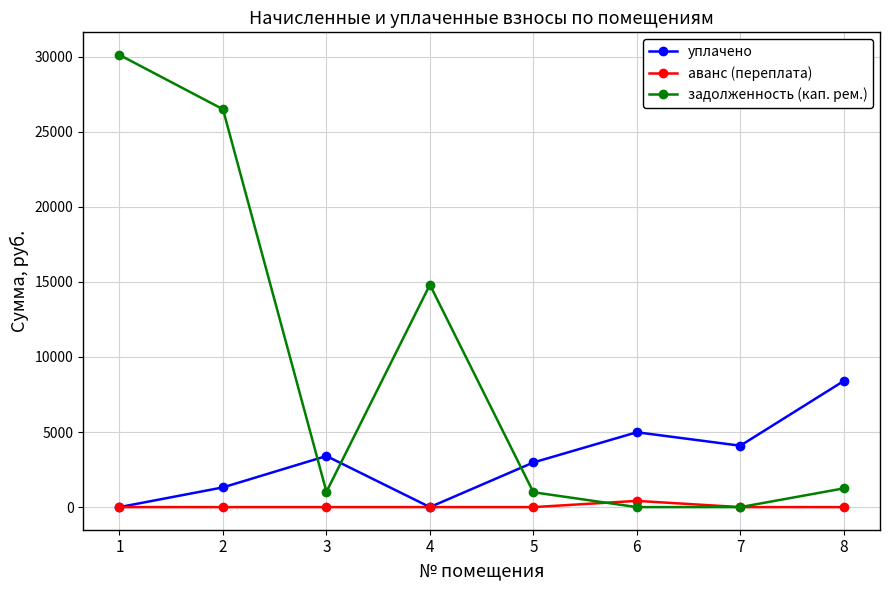

Is the value of уплачено at 5 greater than the value of задолженность (кап. рем.) at 7?

Yes